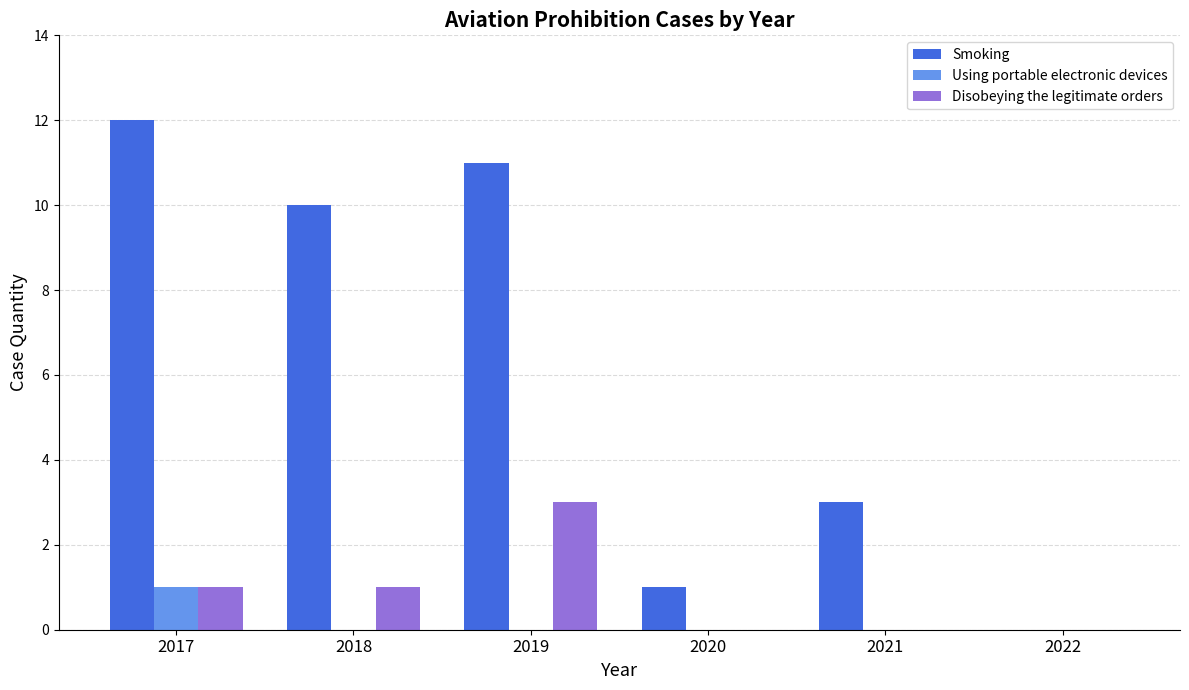

What is the sum of all Using portable electronic devices values?

1